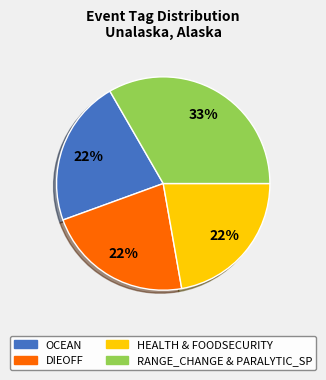

Do DIEOFF and OCEAN together represent more than half of the pie?

No